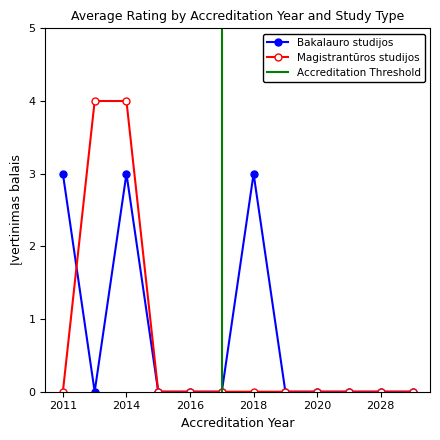

At which category does Bakalauro studijos reach its first local peak?

2014